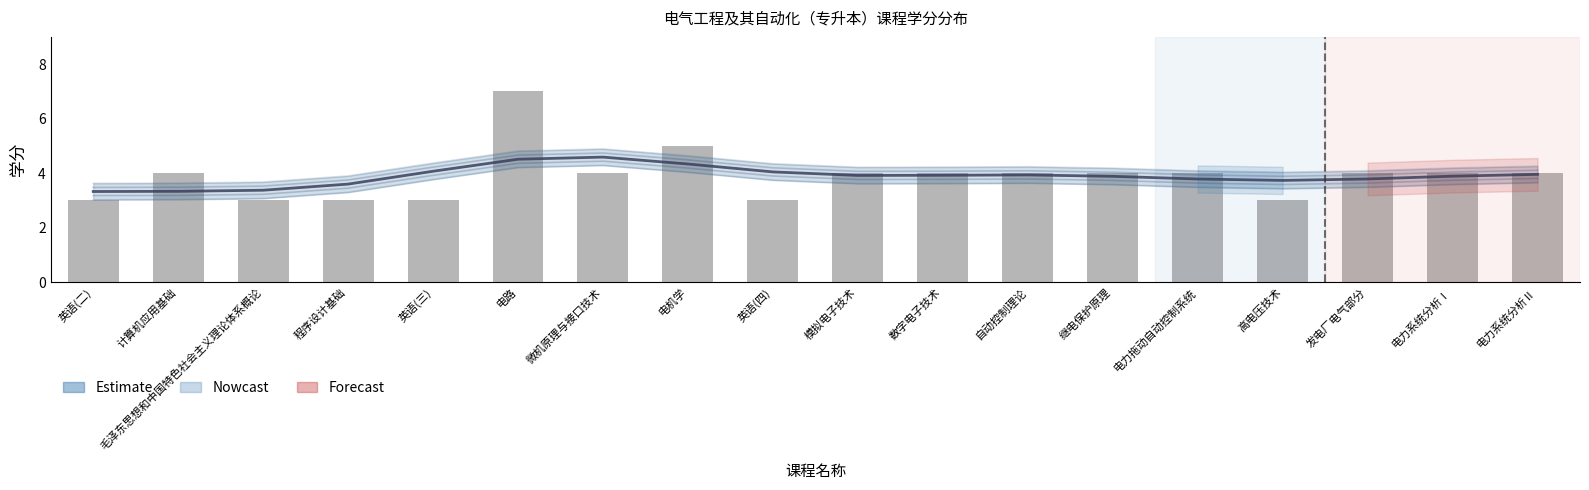

Approximately how many times larger is the value at 电力系统分析Ⅰ compared to 英语(二)?

1.3